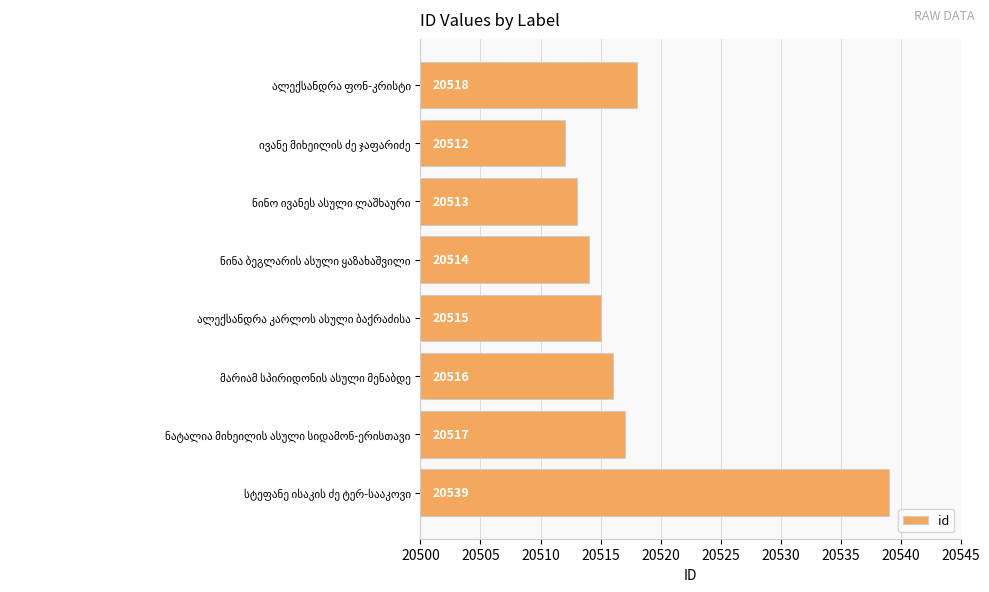

What is the minimum value shown in the chart?

20512